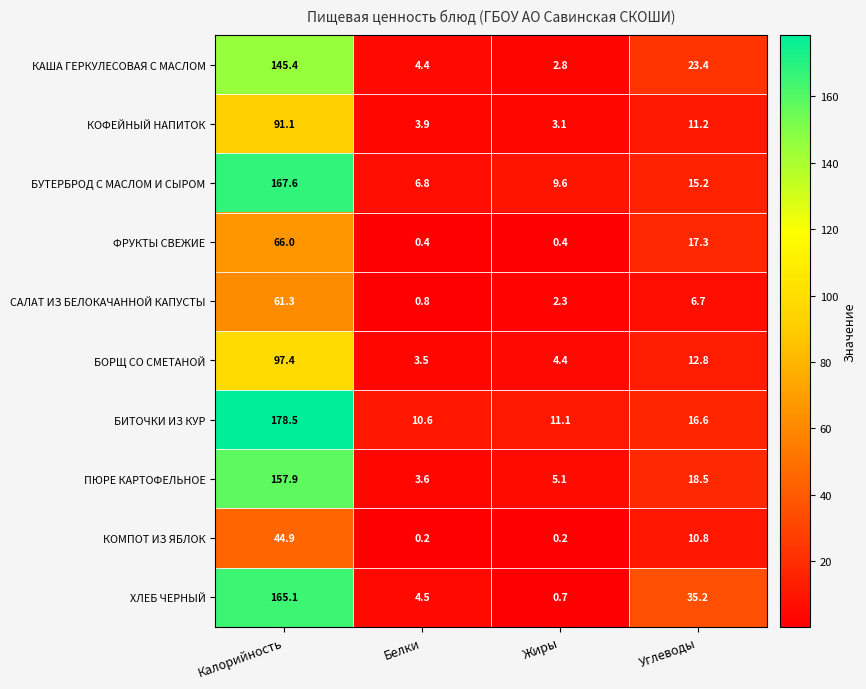

How many distinct data groups are displayed?

10